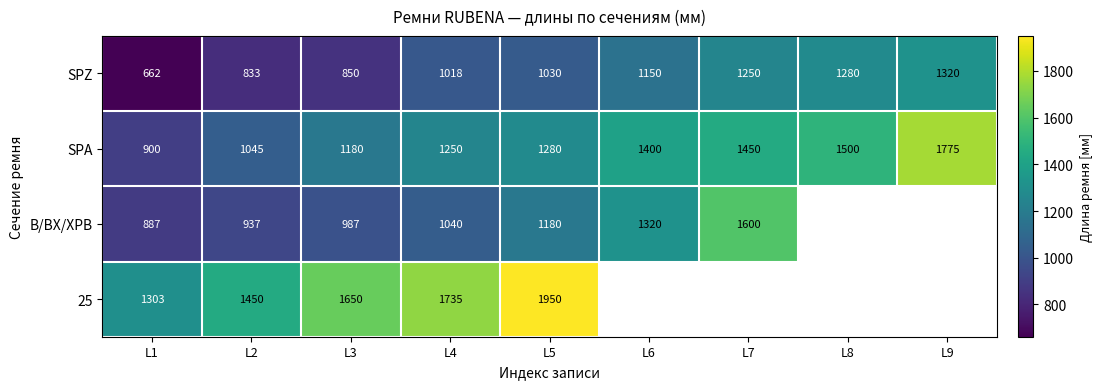

What is the approximate value of SPZ at L8?

1280